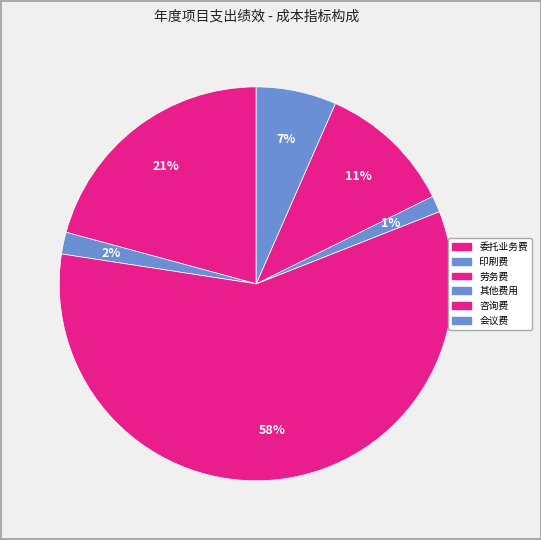

Count the number of slices in the pie.

6